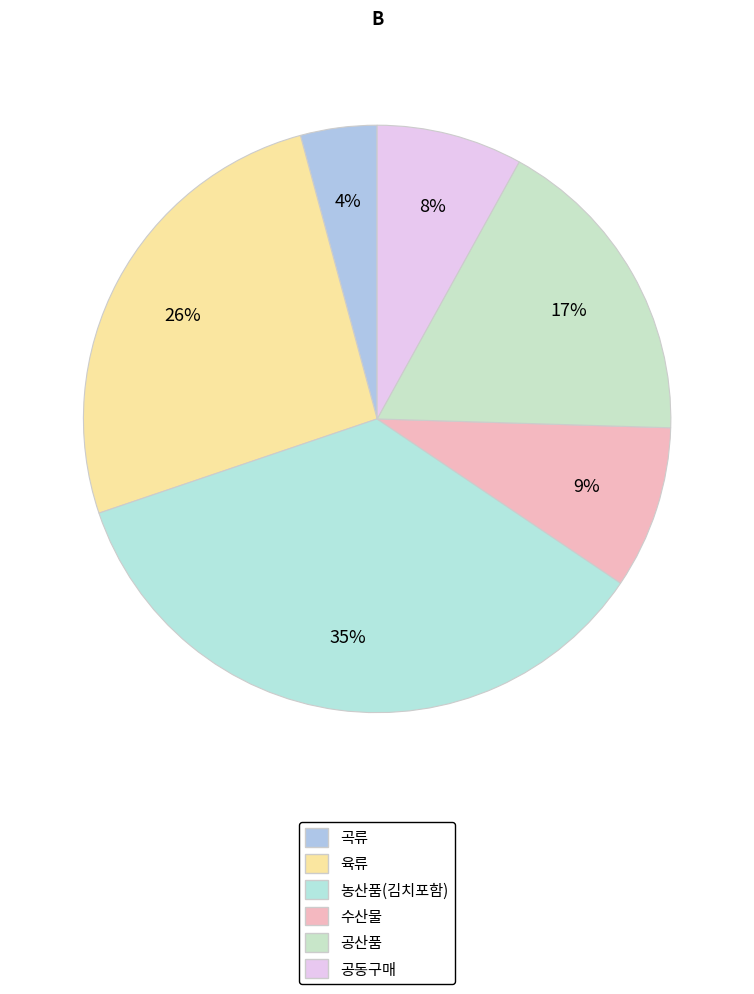

Is there any slice that represents more than half of the pie?

No